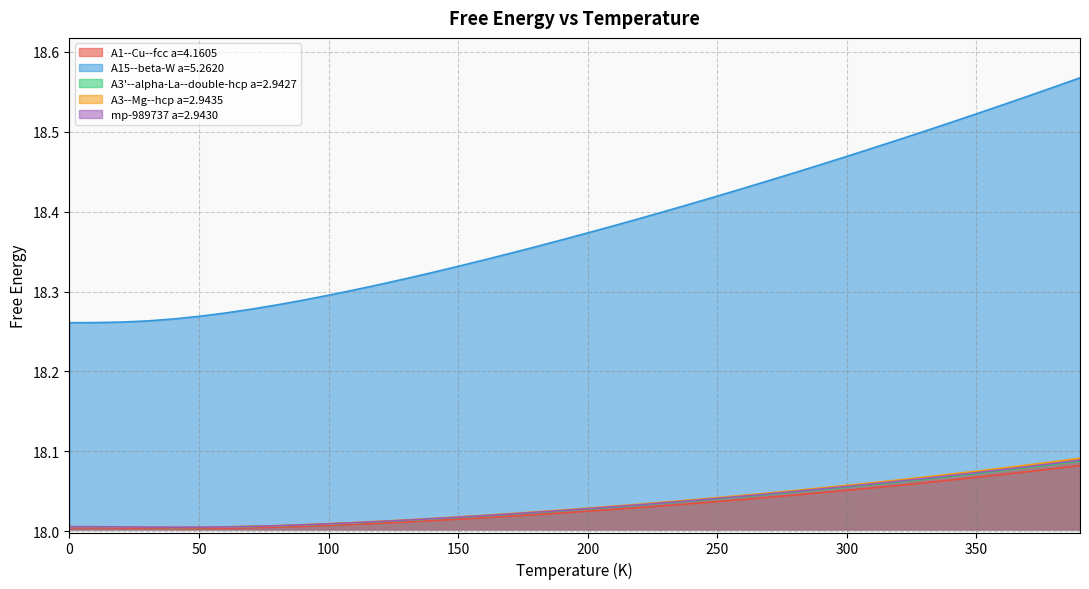

What is the label of the 31st point from the left?

300.0